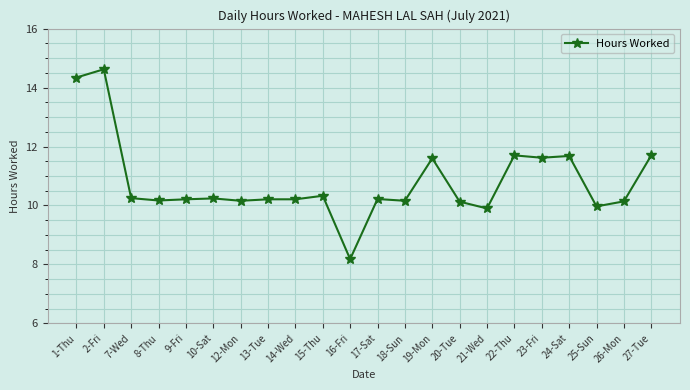

True or false: the data shows 15.5 at 15-Thu.

False